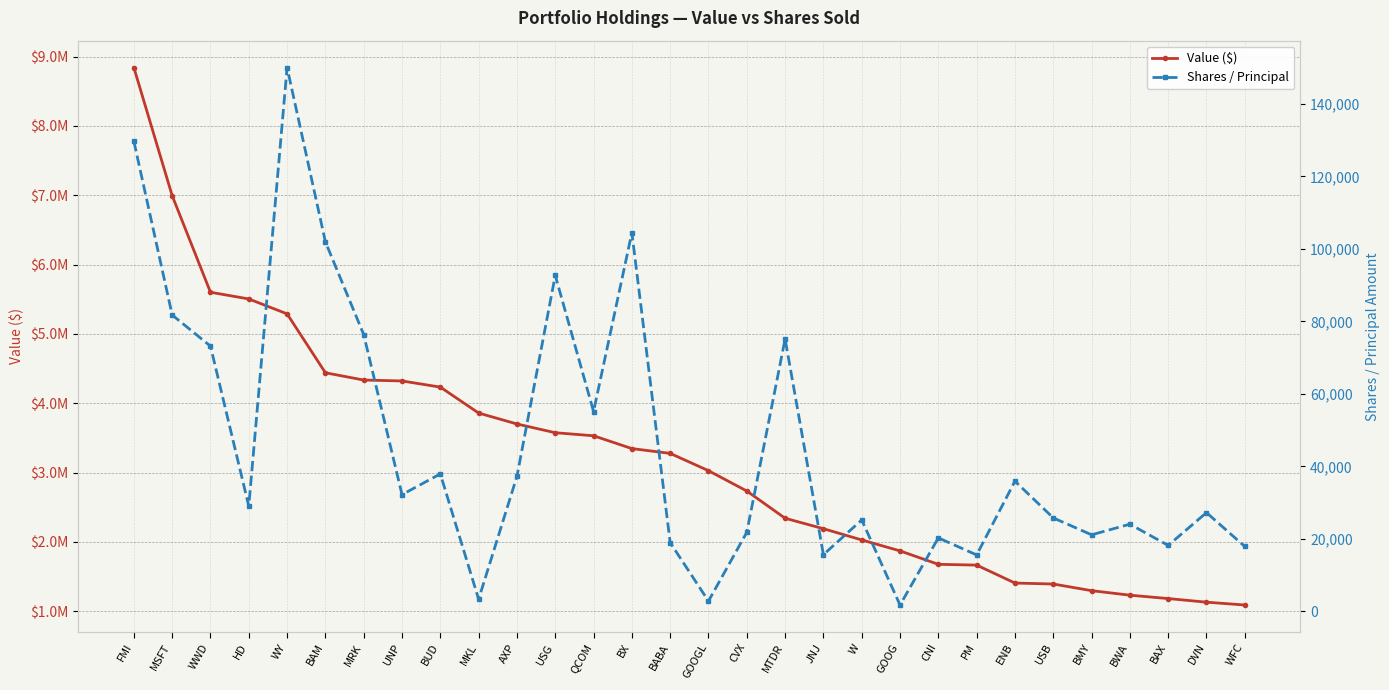

What is the value of the Value ($) point at the 2nd from the left?

6995000